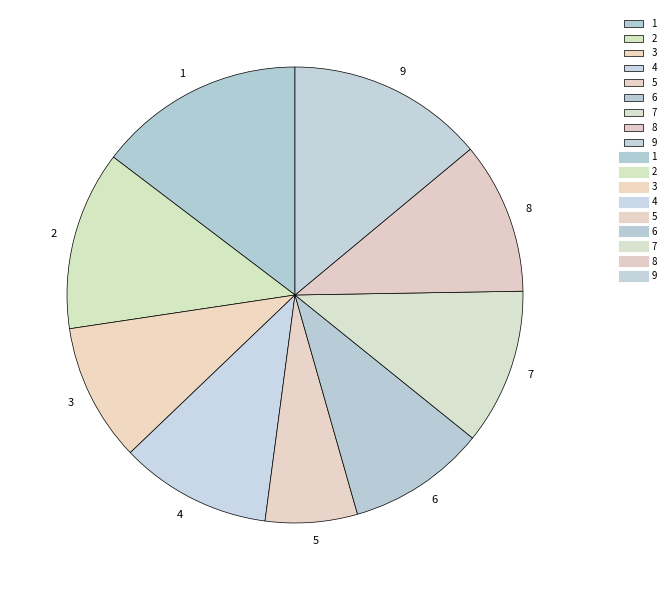

Does 4 represent more than half of the total?

No